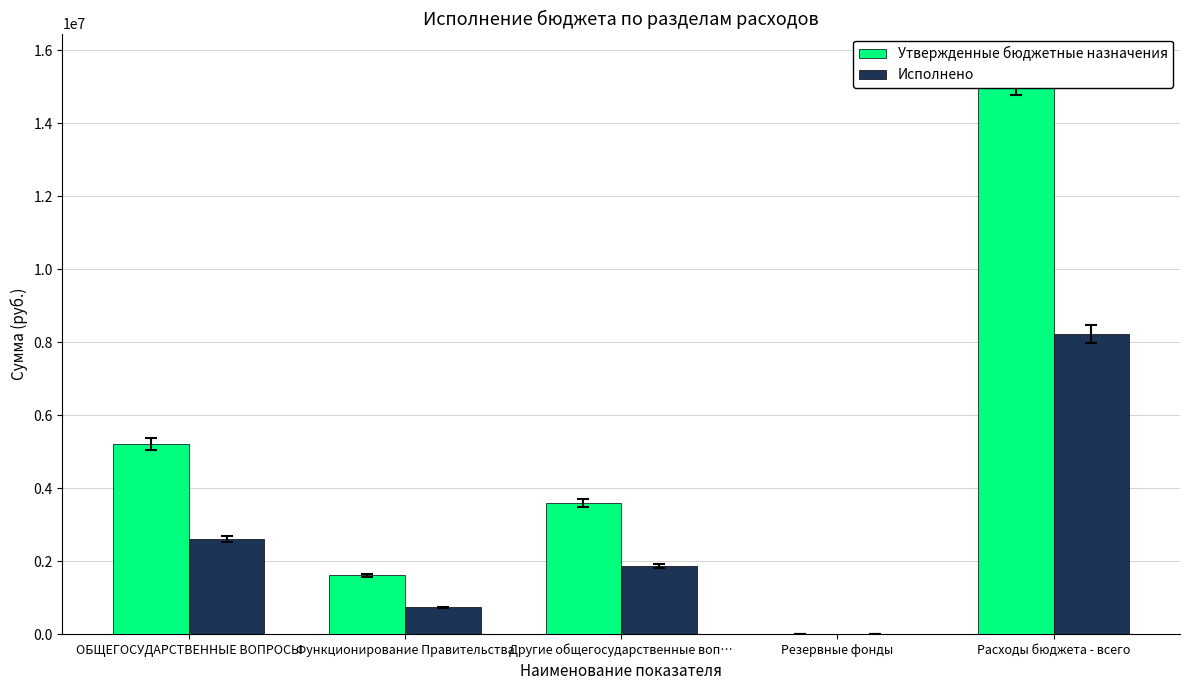

Rank the series by their maximum value, from highest to lowest.

Утвержденные бюджетные назначения, Исполнено